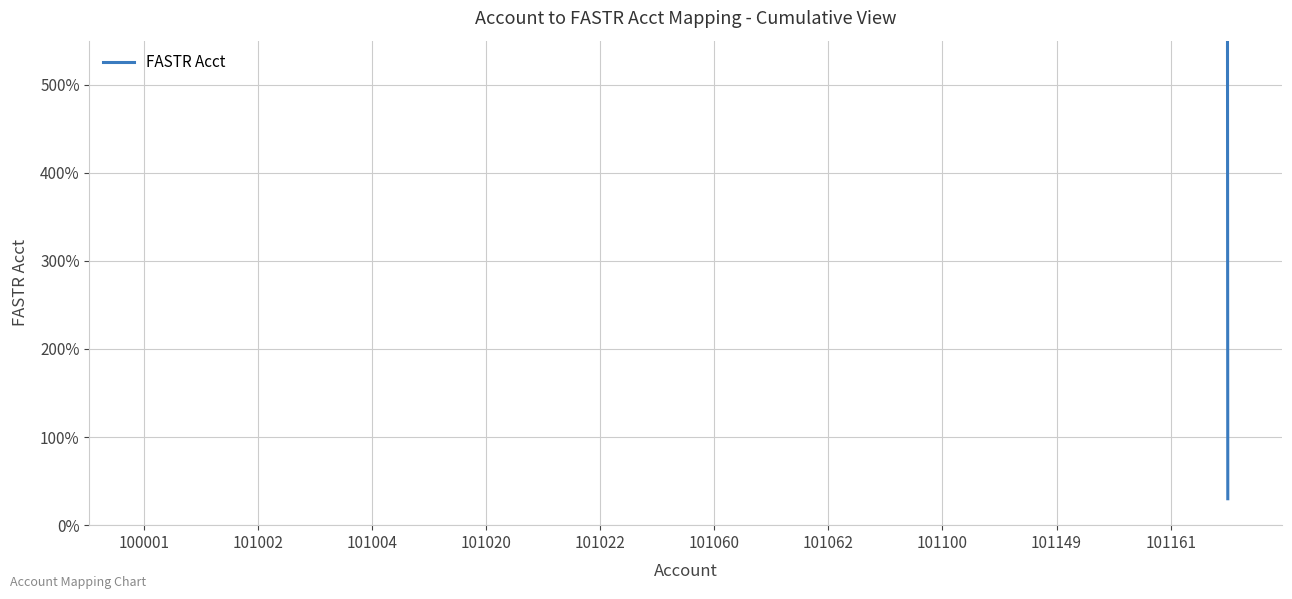

Is it true that the value at 19 is 30?

True